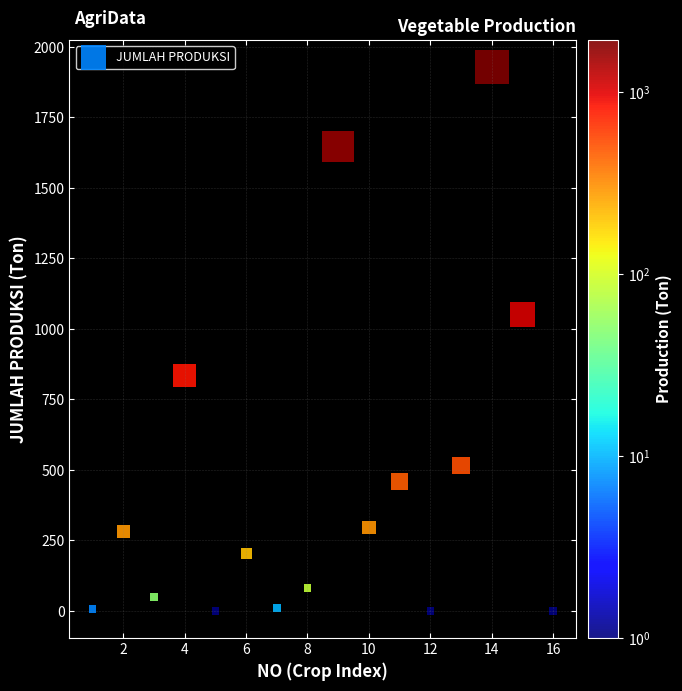

What is the range of X values (max minus min)?

15